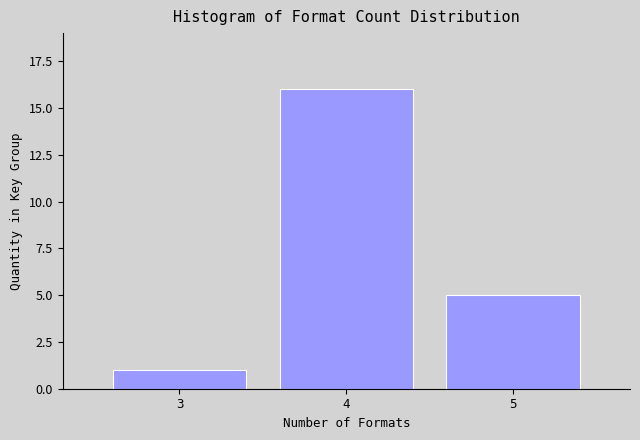

Reading left to right, extract all data points from this chart.

1	16	5